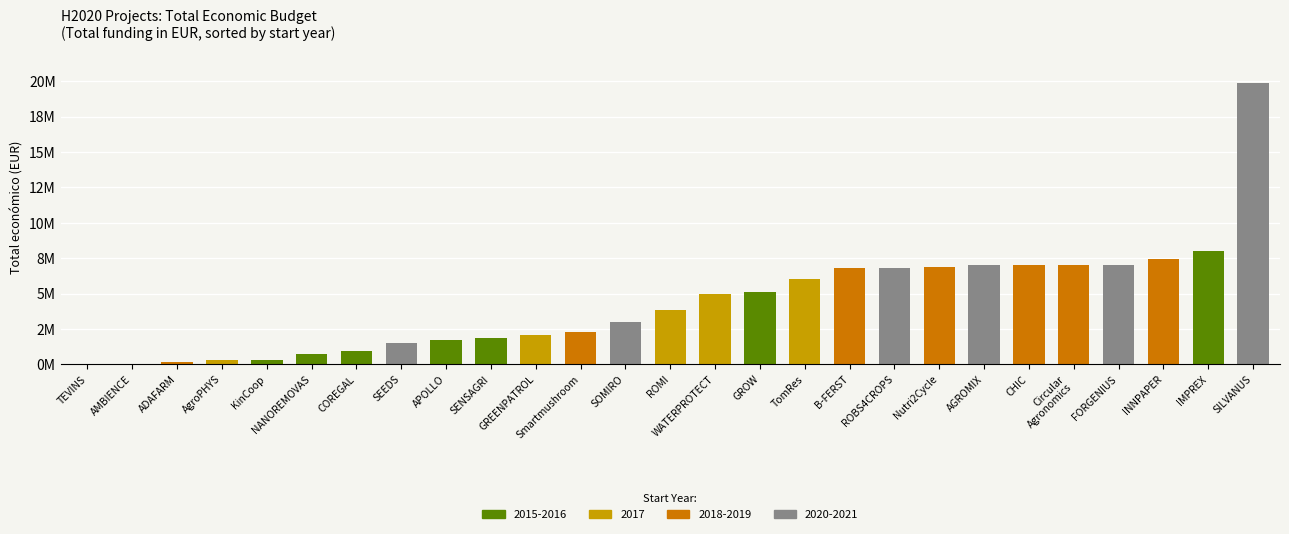

Is it true that the value at AMBIENCE is 26700?

False